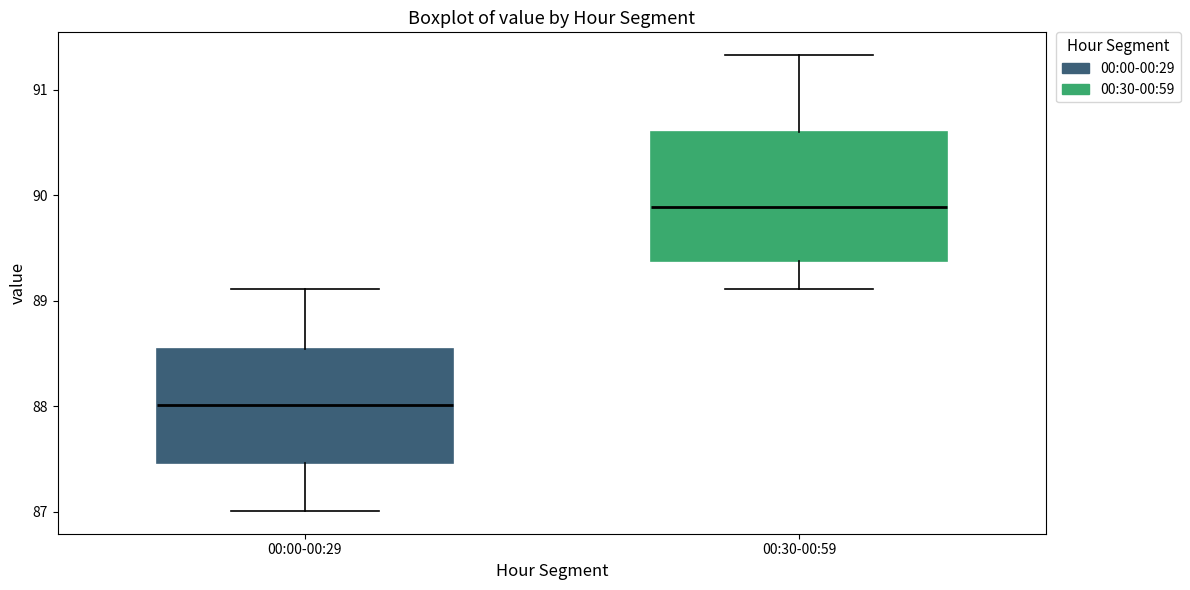

Reading left to right, transcribe this box plot: for each box, give where its median line is, the range the box spans, and where its two whiskers end, as read against the y-axis. The values are not printed on the chart, so give them approximately, as read against the axis.

00:00-00:29: median 88.0, box 87.5 to 88.5, whiskers 87.0 to 89.1
00:30-00:59: median 89.9, box 89.4 to 90.6, whiskers 89.1 to 91.3